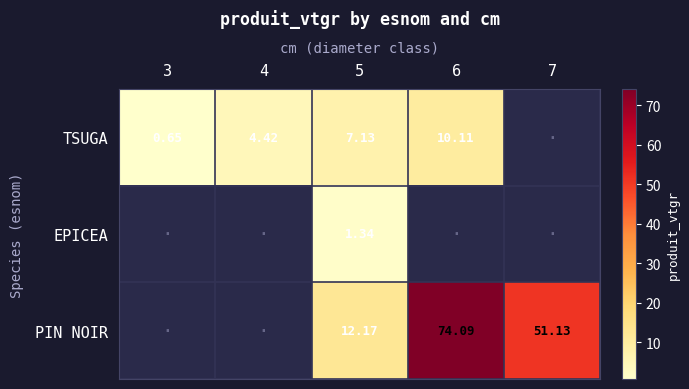

Rank the series at 5 from lowest to highest value.

EPICEA, TSUGA, PIN NOIR